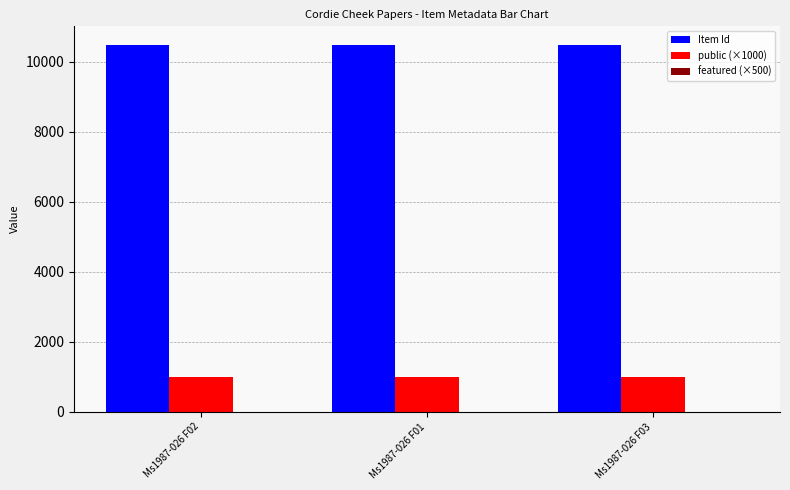

What is the total value across all series at Ms1987-026 F02?

11493